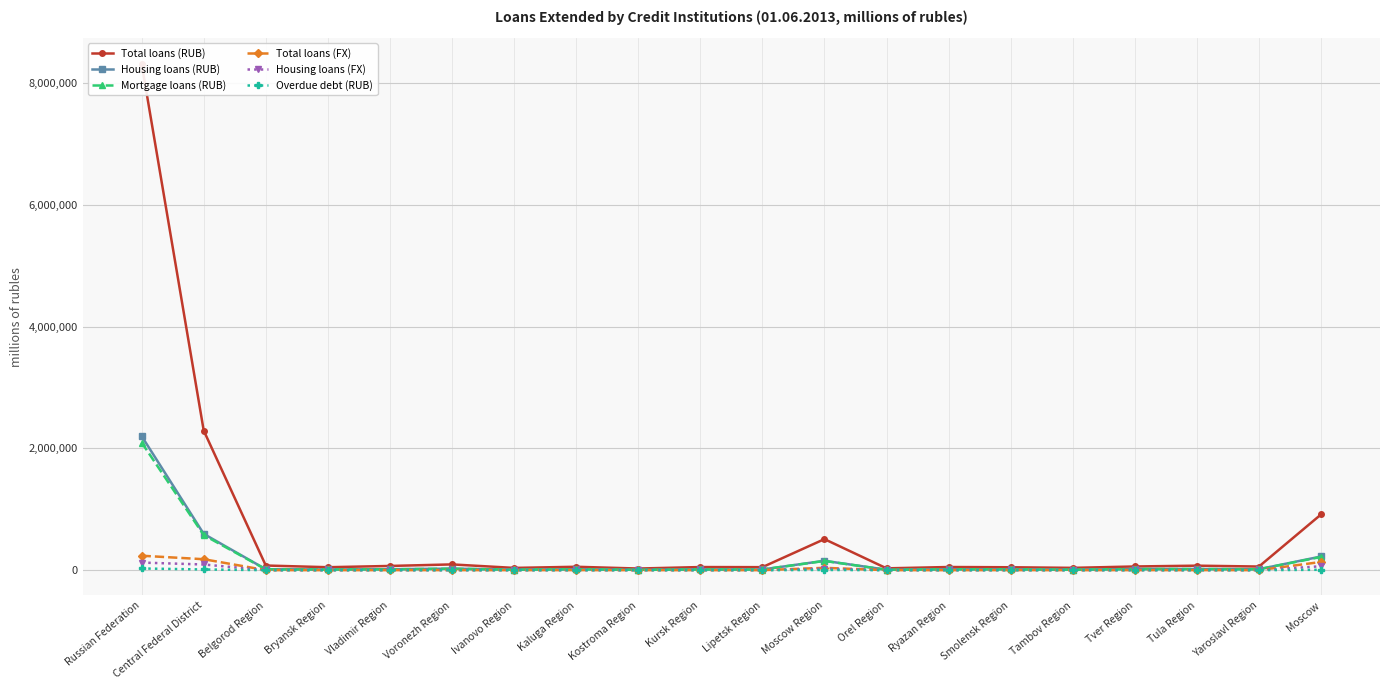

Rank the categories by Overdue debt (RUB) value from lowest to highest.

Tambov Region, Kostroma Region, Kursk Region, Orel Region, Lipetsk Region, Ivanovo Region, Bryansk Region, Belgorod Region, Kaluga Region, Ryazan Region, Tula Region, Smolensk Region, Vladimir Region, Yaroslavl Region, Voronezh Region, Tver Region, Moscow Region, Moscow, Central Federal District, Russian Federation